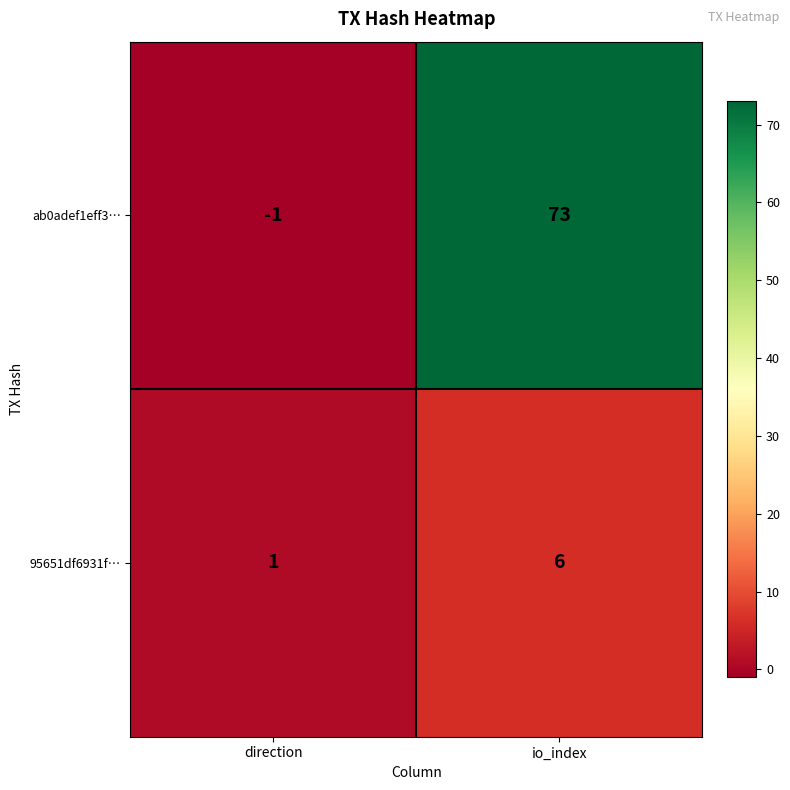

Rank the series by their maximum value, from highest to lowest.

ab0adef1eff3…, 95651df6931f…